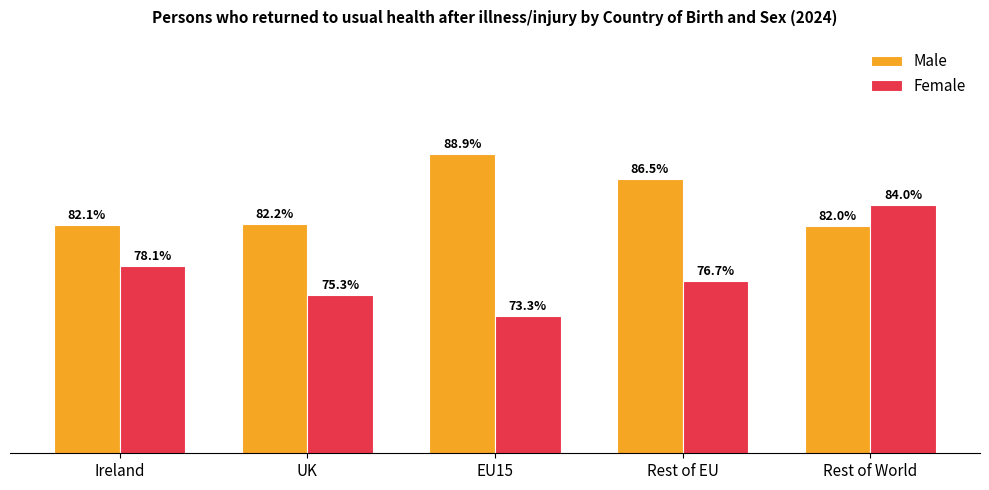

Which series has the largest total across all categories?

Male